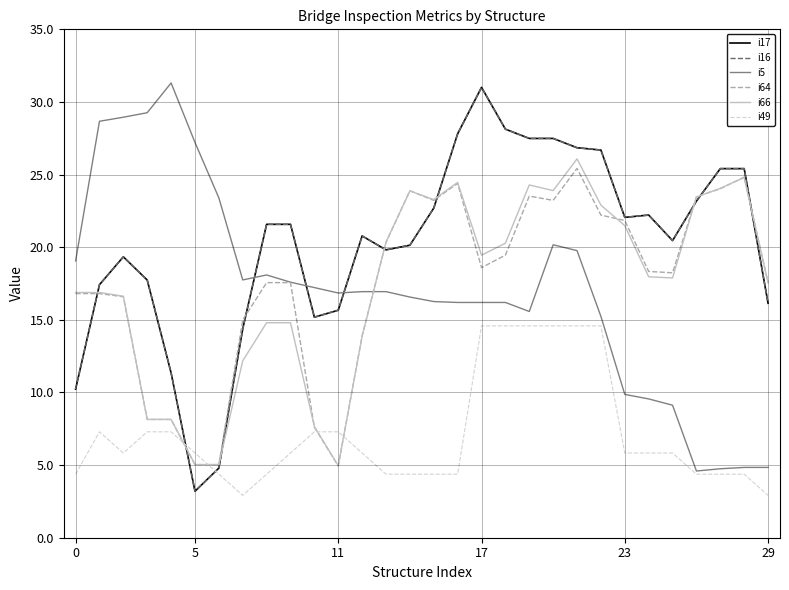

What is the label of the 15th point from the left?

14